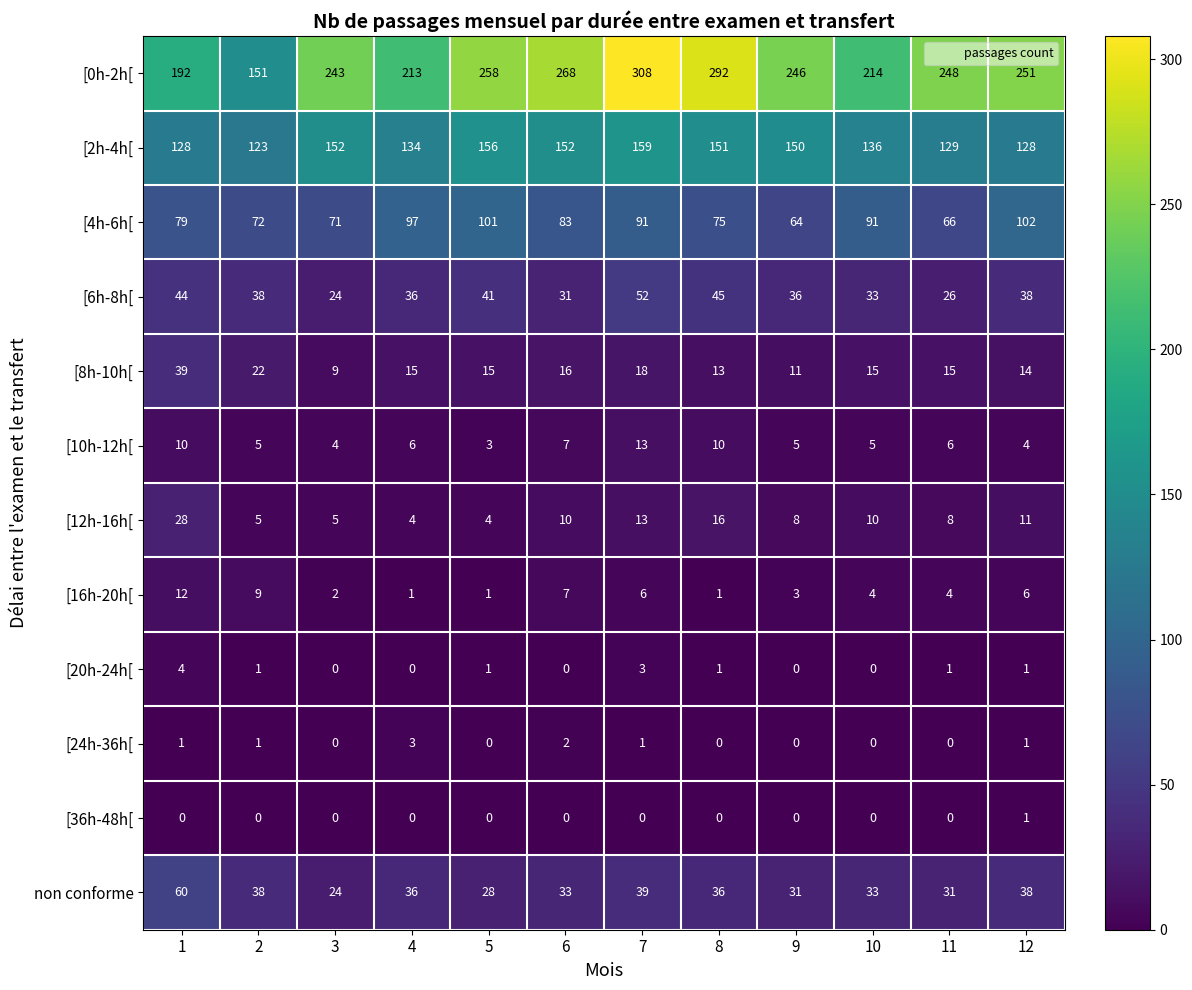

What is the difference between the maximum and second lowest values in the [0h-2h[ series?

116